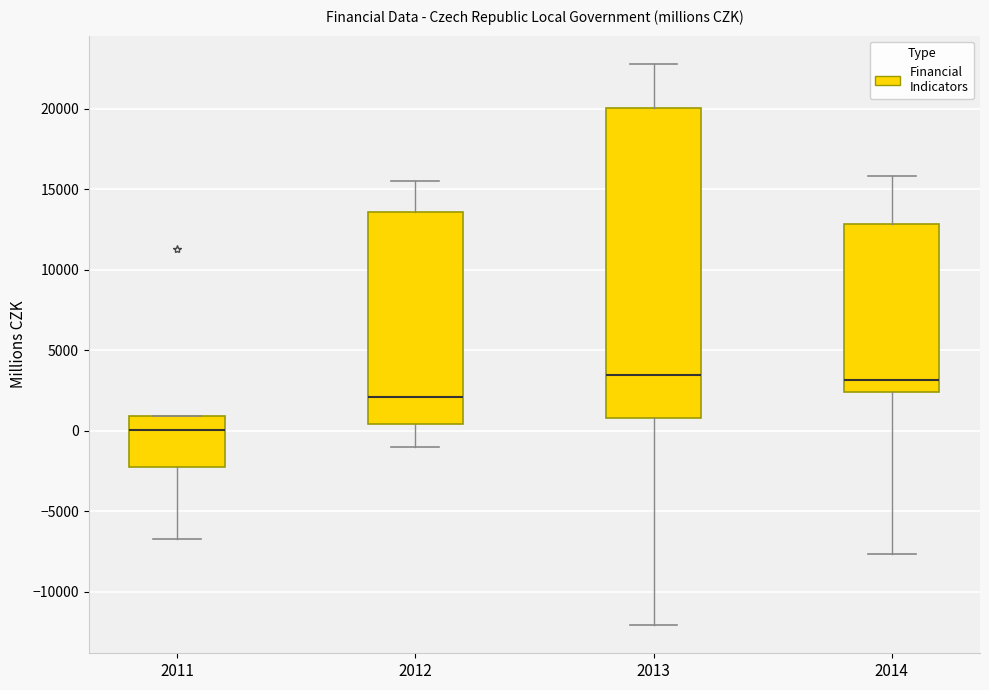

Which box is the tallest, from its lower edge to its upper edge?

2013